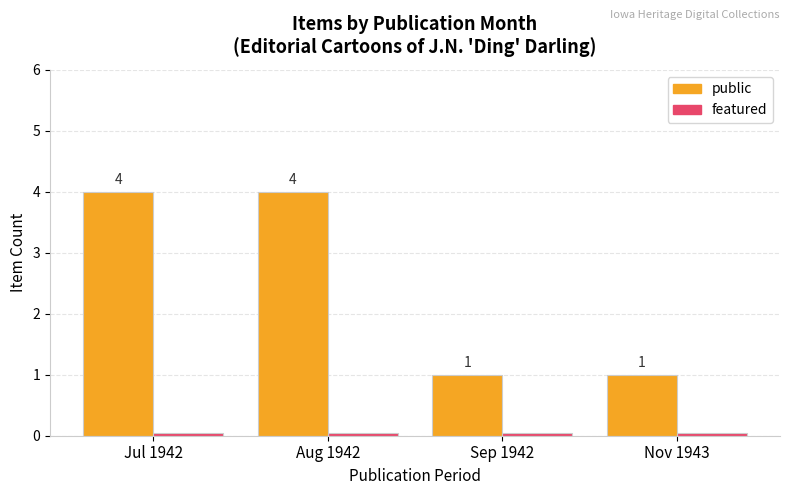

What is the maximum value shown in the chart?

4.0